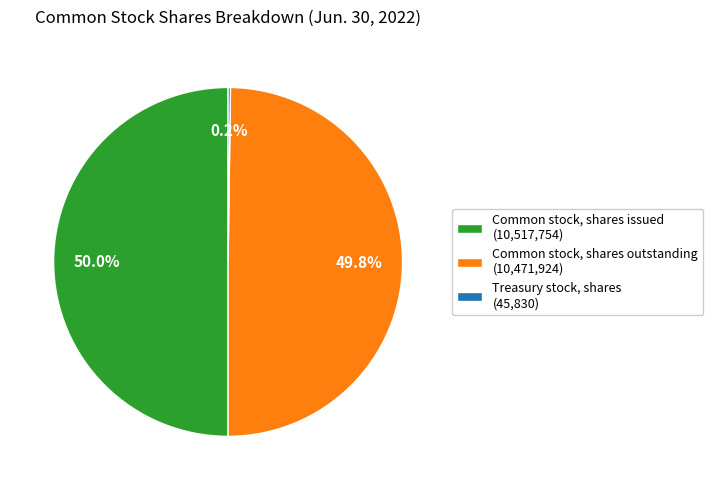

How much of the chart is everything except Common stock, shares outstanding (10,471,924)?

50.2%